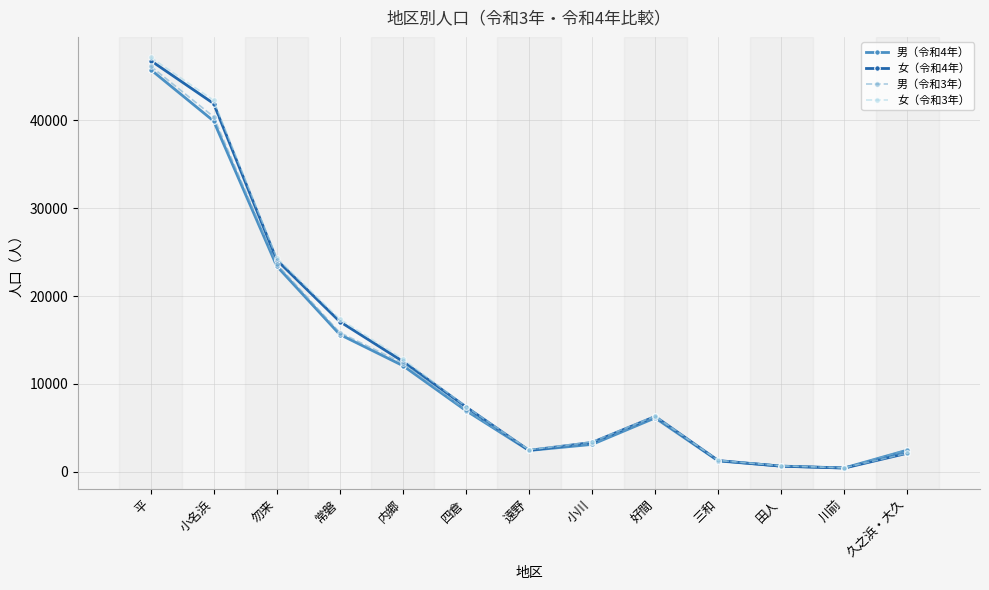

At which category does 男（令和3年） reach its first local peak?

好間